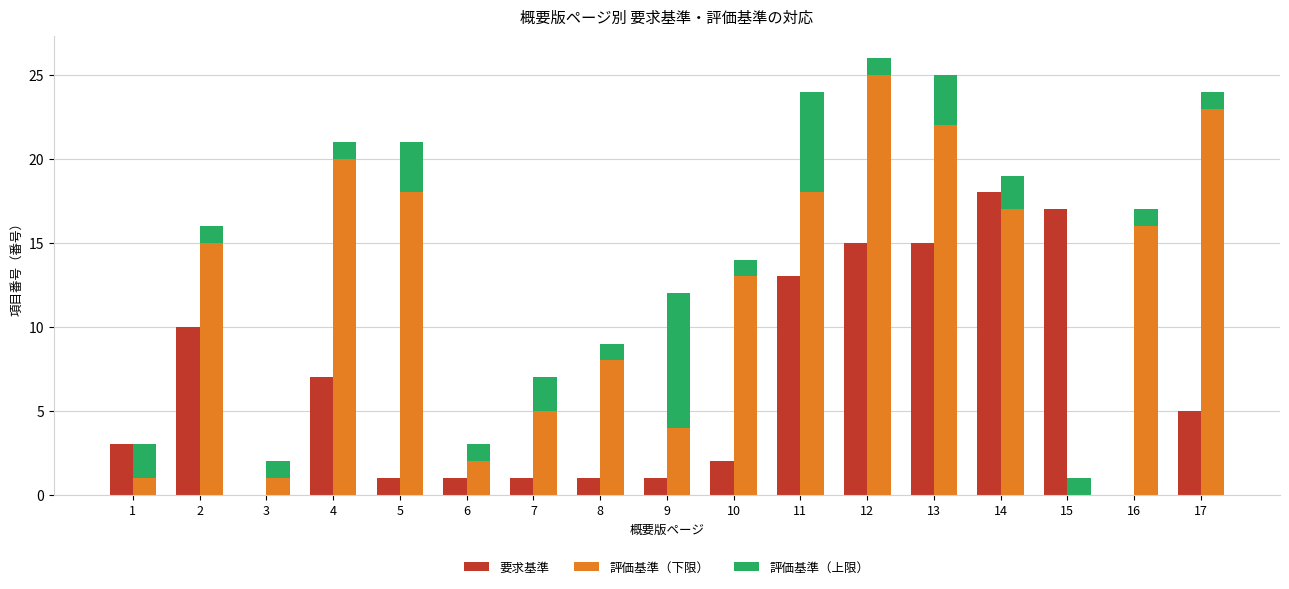

Reading left to right, list all the values displayed in this chart.

要求基準: 1=3	2=10	3=0	4=7	5=1	6=1	7=1	8=1	9=1	10=2	11=13	12=15	13=15	14=18	15=17	16=0	17=5
評価基準（下限）: 1=1	2=15	3=1	4=20	5=18	6=2	7=5	8=8	9=4	10=13	11=18	12=25	13=22	14=17	15=0	16=16	17=23
評価基準（上限）: 1=2	2=1	3=1	4=1	5=3	6=1	7=2	8=1	9=8	10=1	11=6	12=1	13=3	14=2	15=1	16=1	17=1